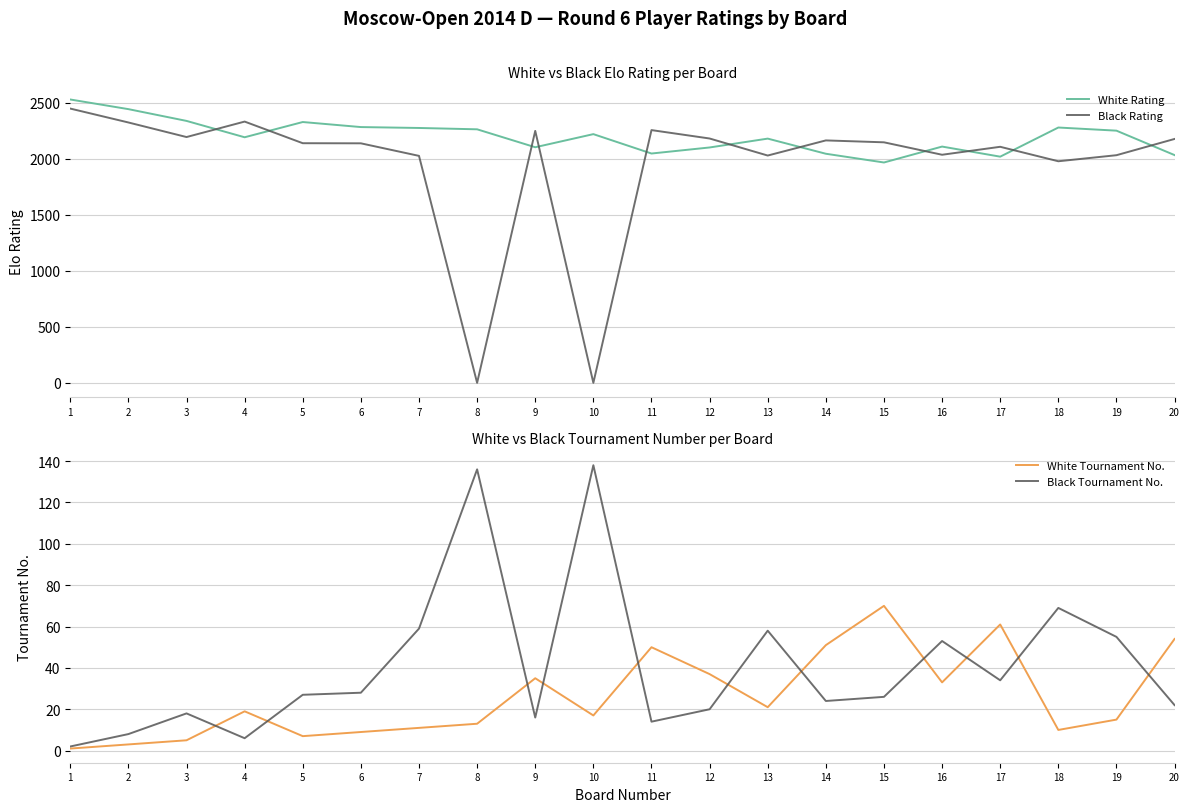

Is it true that White Tournament No. equals 5 at 3?

True